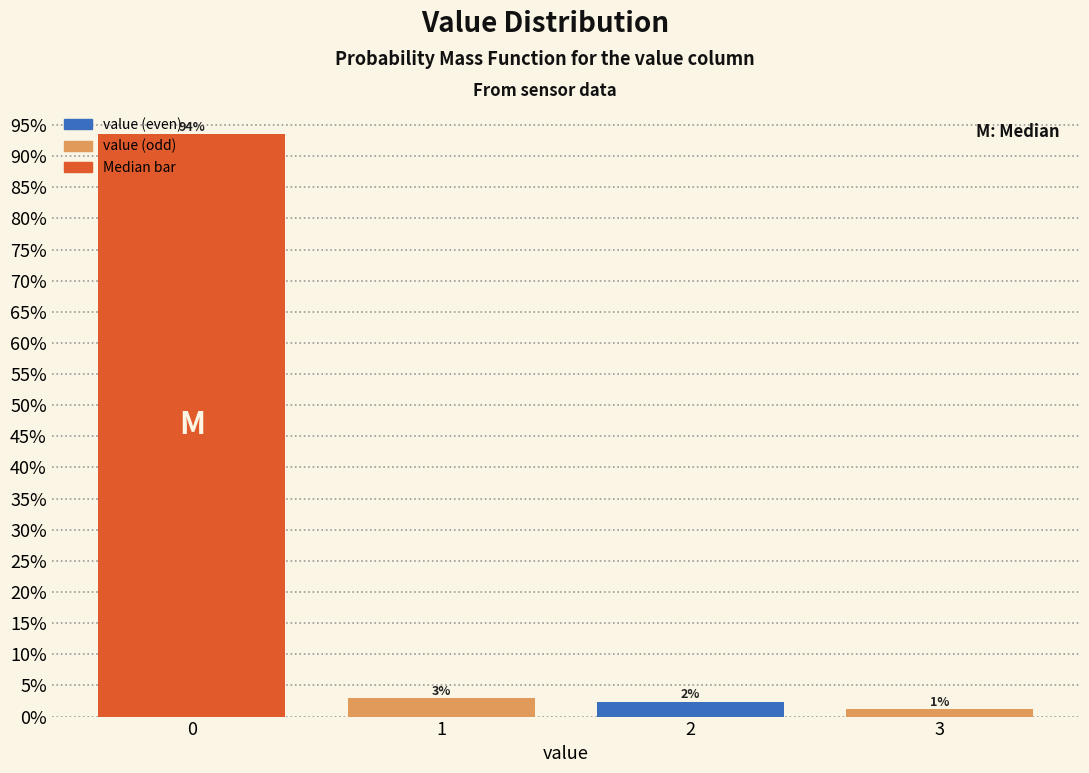

Are the bars horizontal?

No